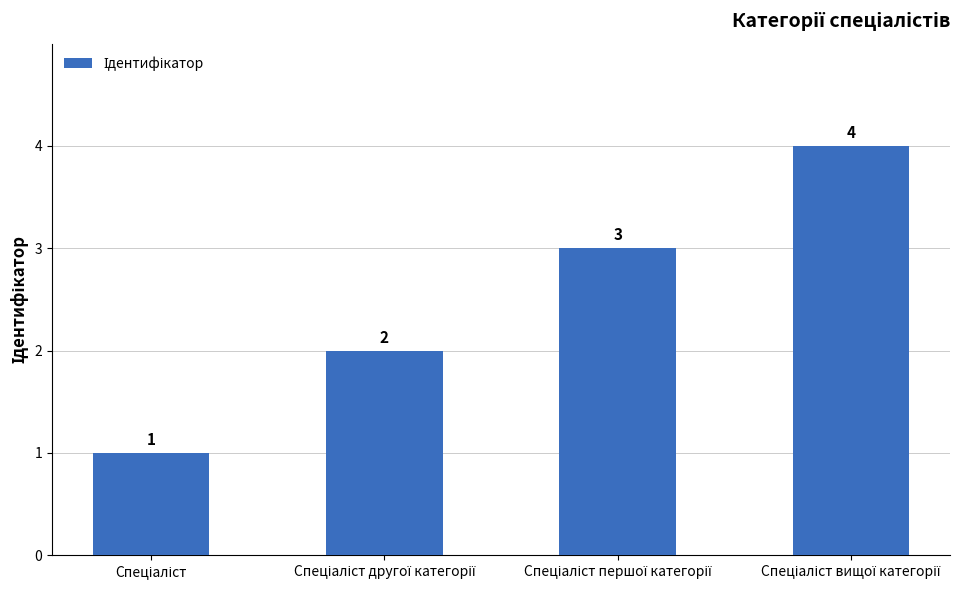

Count the values in the range 2 to 4.

3